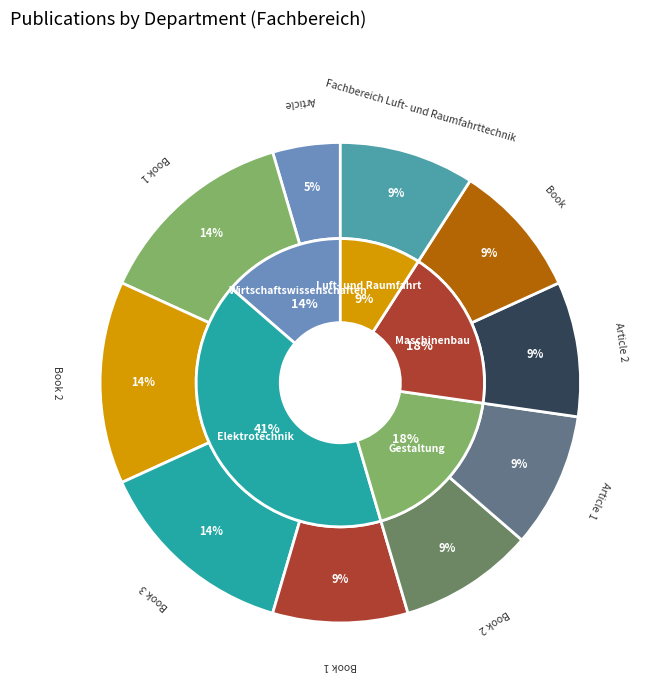

Rank the categories by value from highest to lowest.

Fachbereich Elektrotechnik (Book 1), Fachbereich Elektrotechnik (Book 2), Fachbereich Elektrotechnik (Book 3), Fachbereich Gestaltung (Book 1), Fachbereich Gestaltung (Book 2), Fachbereich Maschinenbau (Article 1), Fachbereich Maschinenbau (Article 2), Fachbereich Wirtschaftswissenschaften (Book), Fachbereich Luft- und Raumfahrttechnik, Fachbereich Wirtschaftswissenschaften (Article)